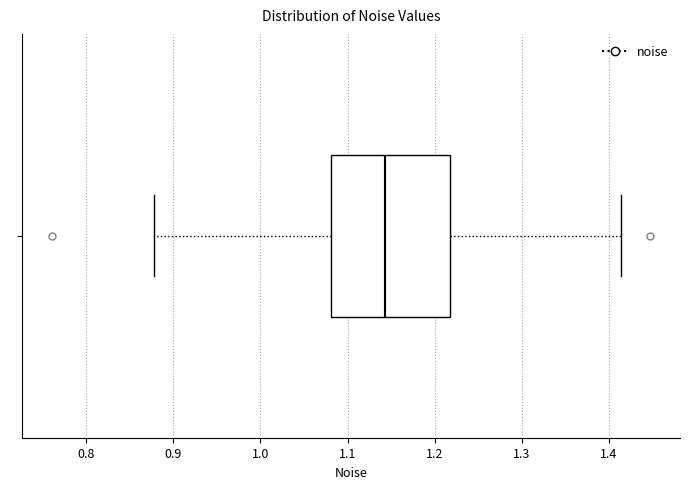

Where does the left whisker of the box end on the x-axis? The values are not printed on the chart, so give them approximately, as read against the axis.

0.88